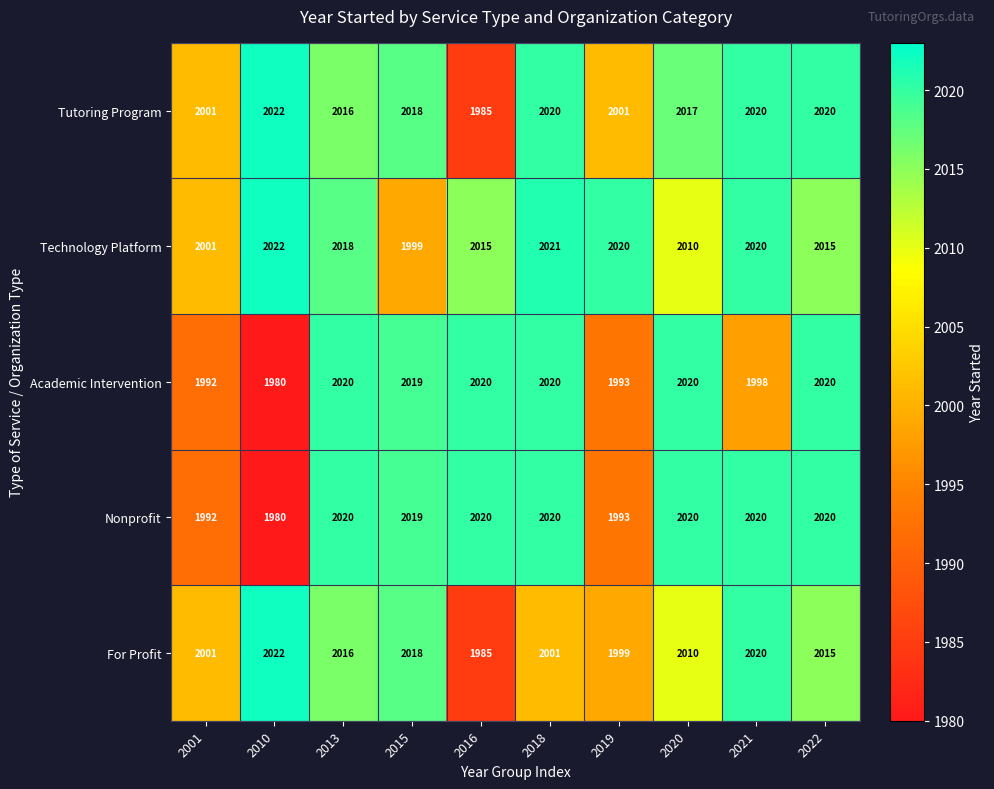

The Technology Platform series shows 607 at 2013. True or false?

False